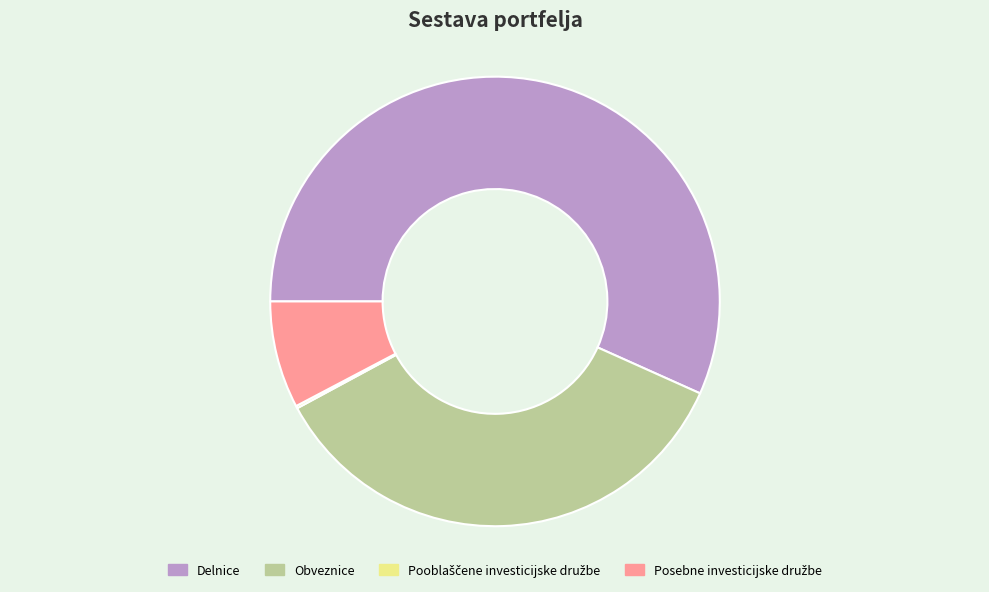

Which slice is the largest?

Delnice